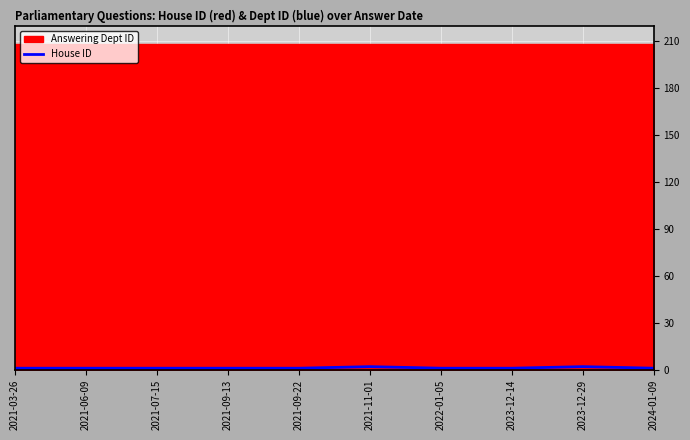

Does the chart display data point markers on the line(s)?

No